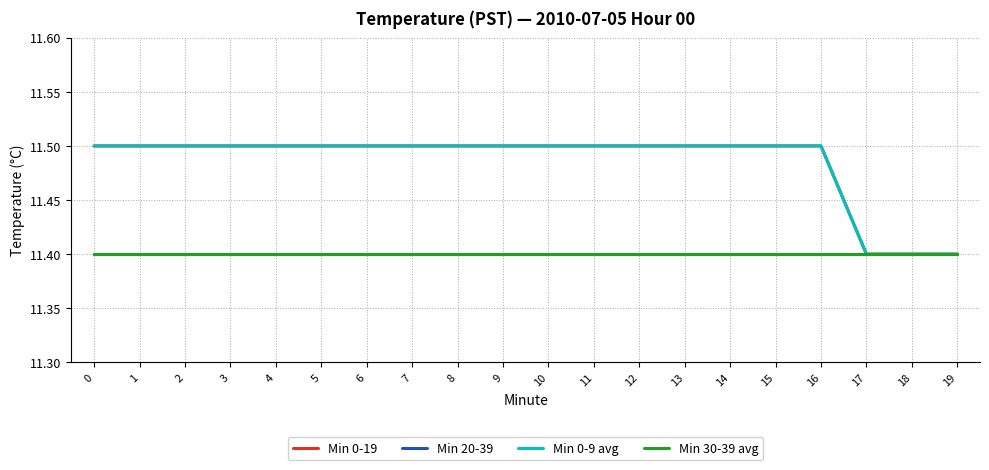

What is the approximate value of Min 0-19 at 6?

11.5